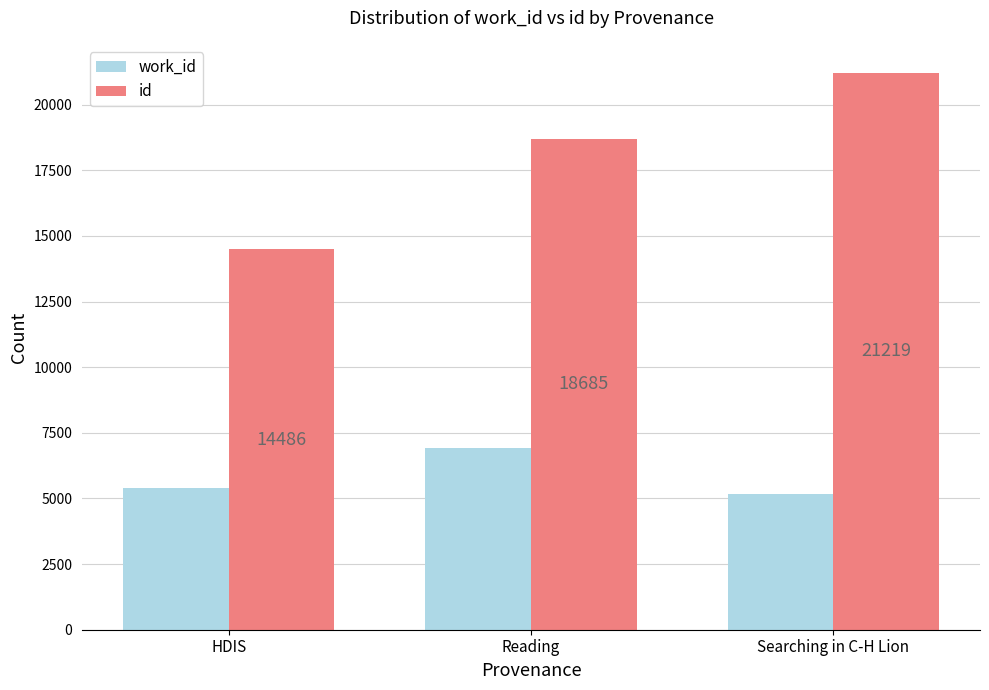

True or false: work_id has a value of 10536 at Reading.

False